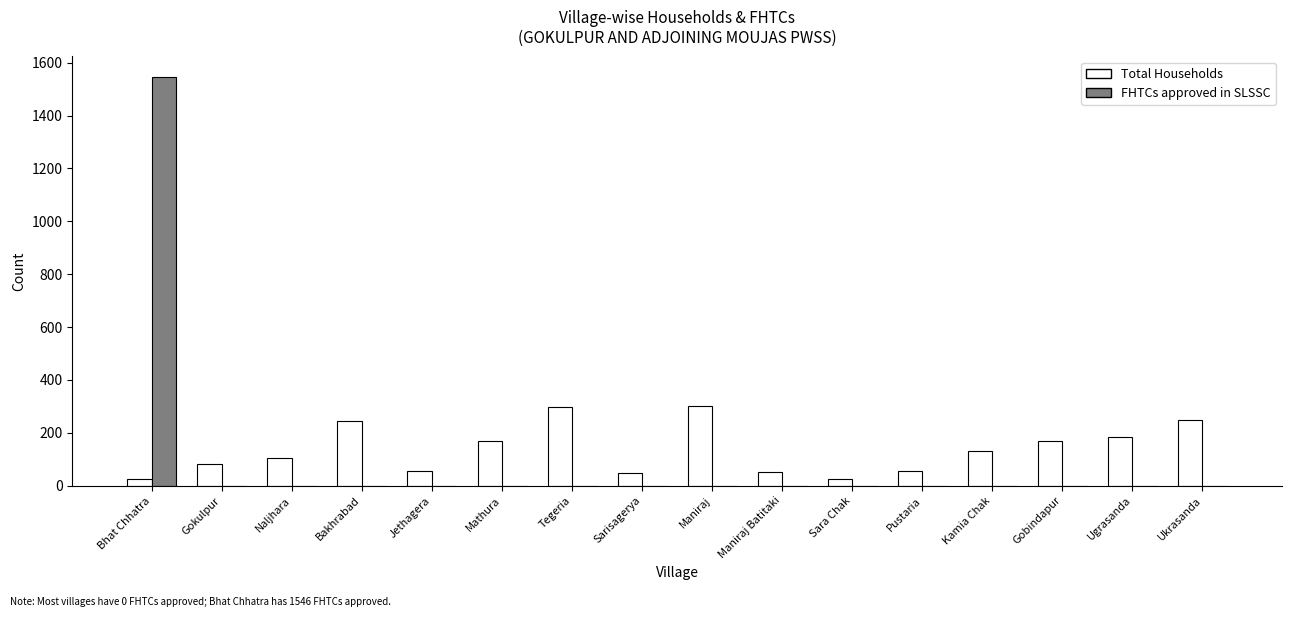

What is the total value across all series at Naljhara?

104